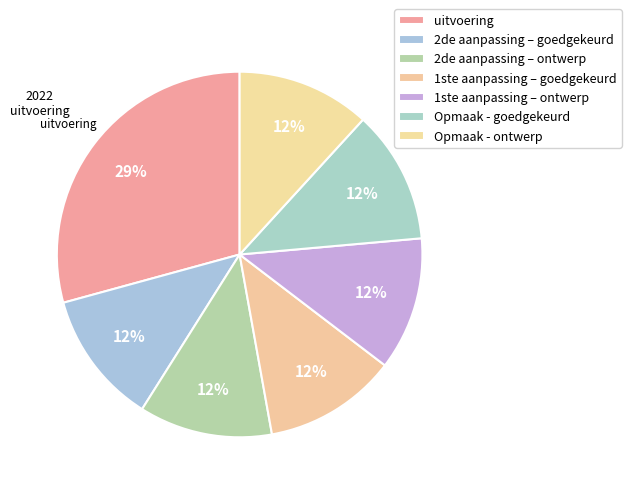

How many slices are in this pie chart?

7